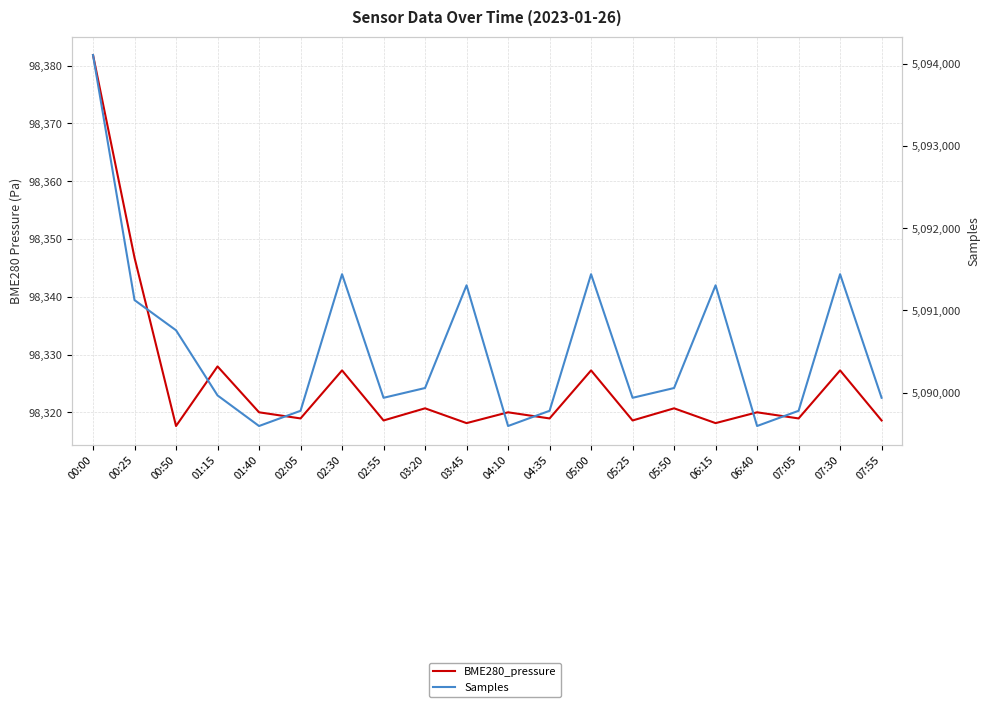

What is the spread (max minus min) of values at 05:00?

4993112.8